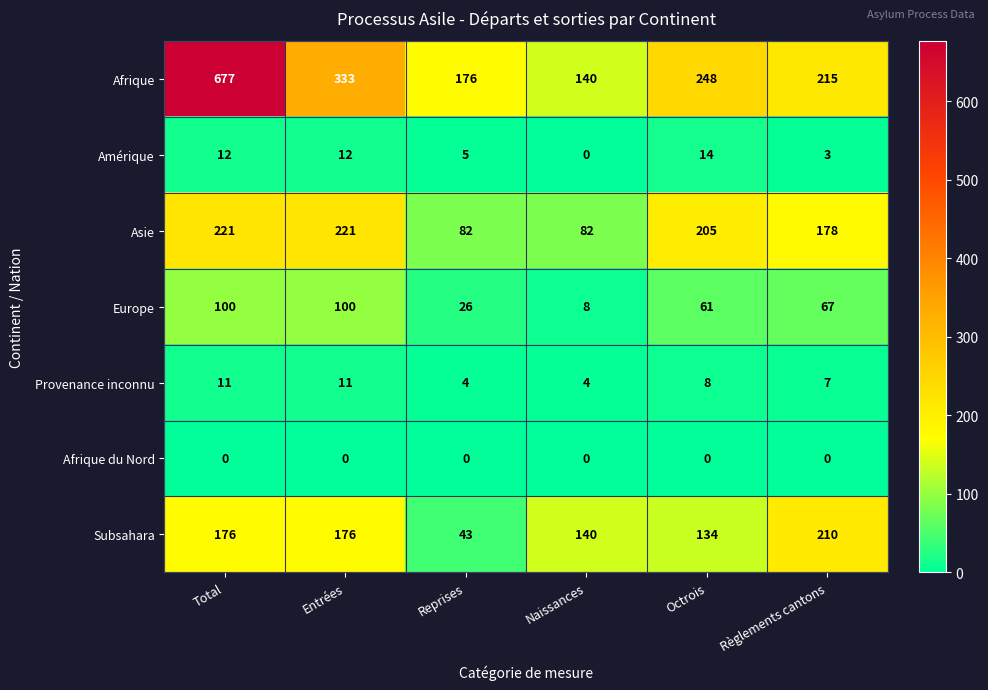

How many values in the Provenance inconnu series are below 8?

3